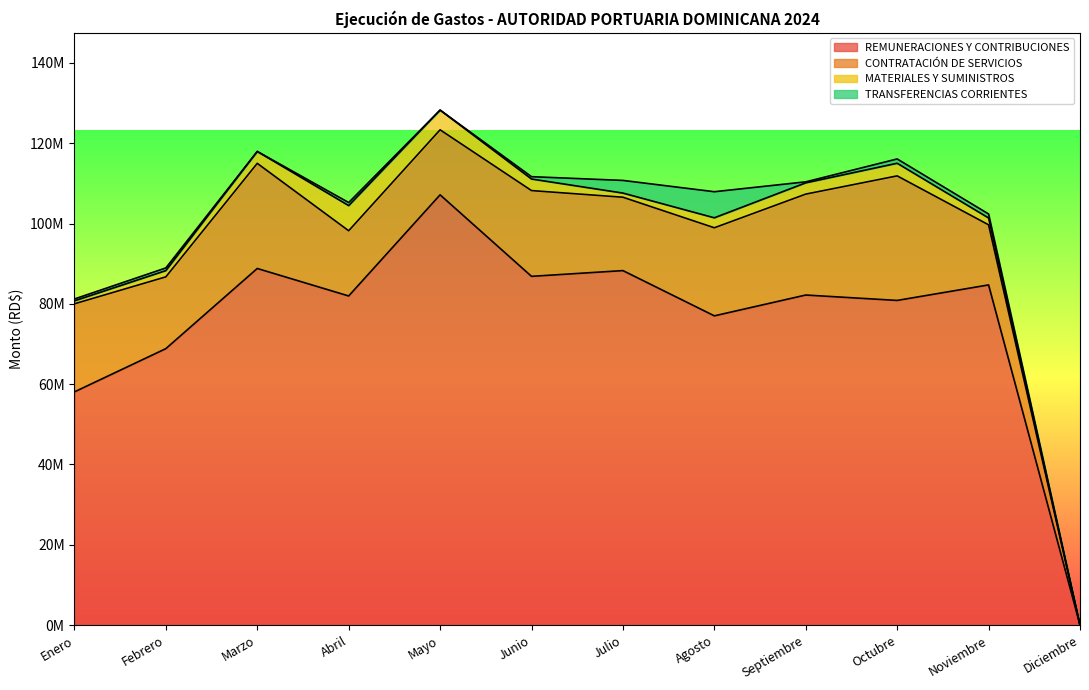

True or false: CONTRATACIÓN DE SERVICIOS has more than 0 points higher than both neighbors.

True